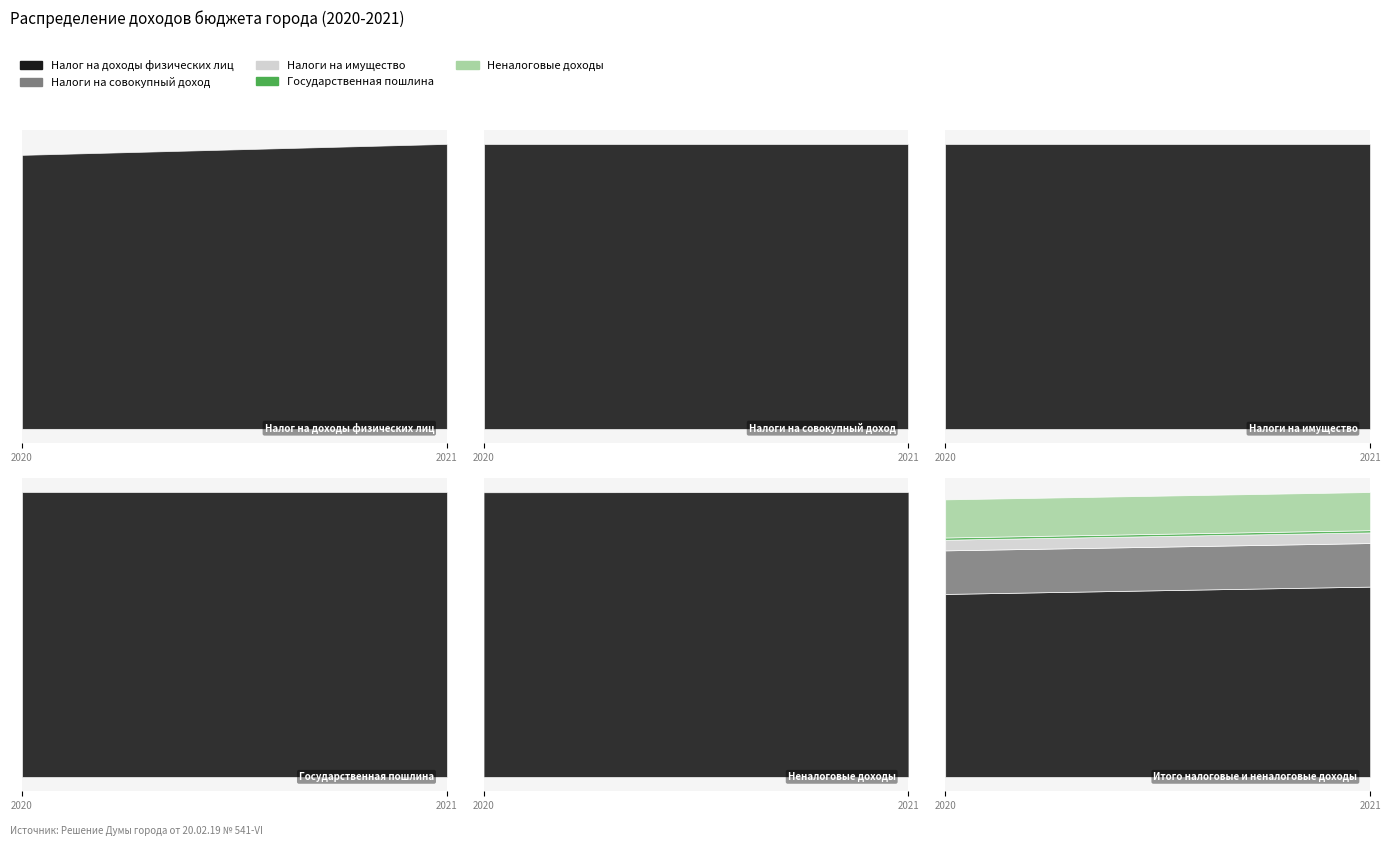

At which label does Государственная пошлина reach its peak?

2020